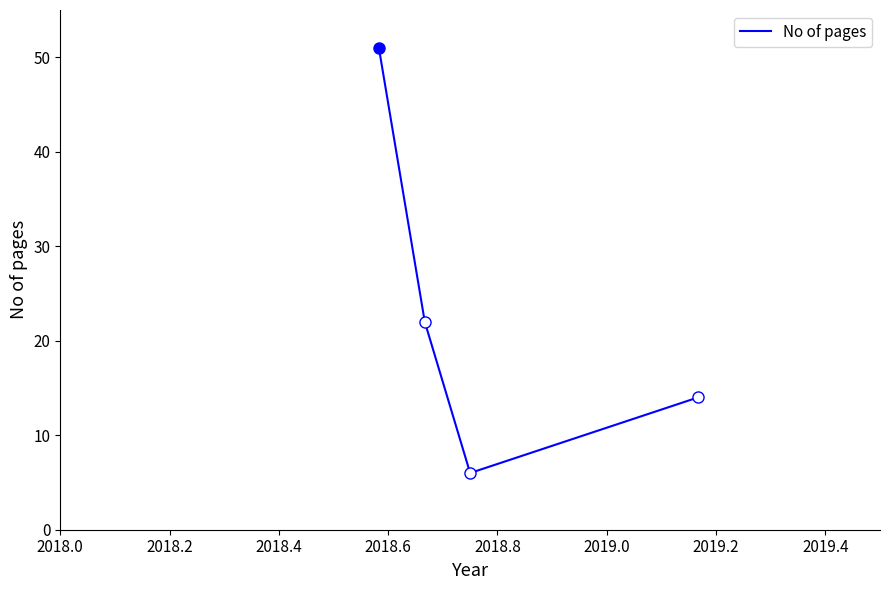

What is the maximum value for No of pages?

51